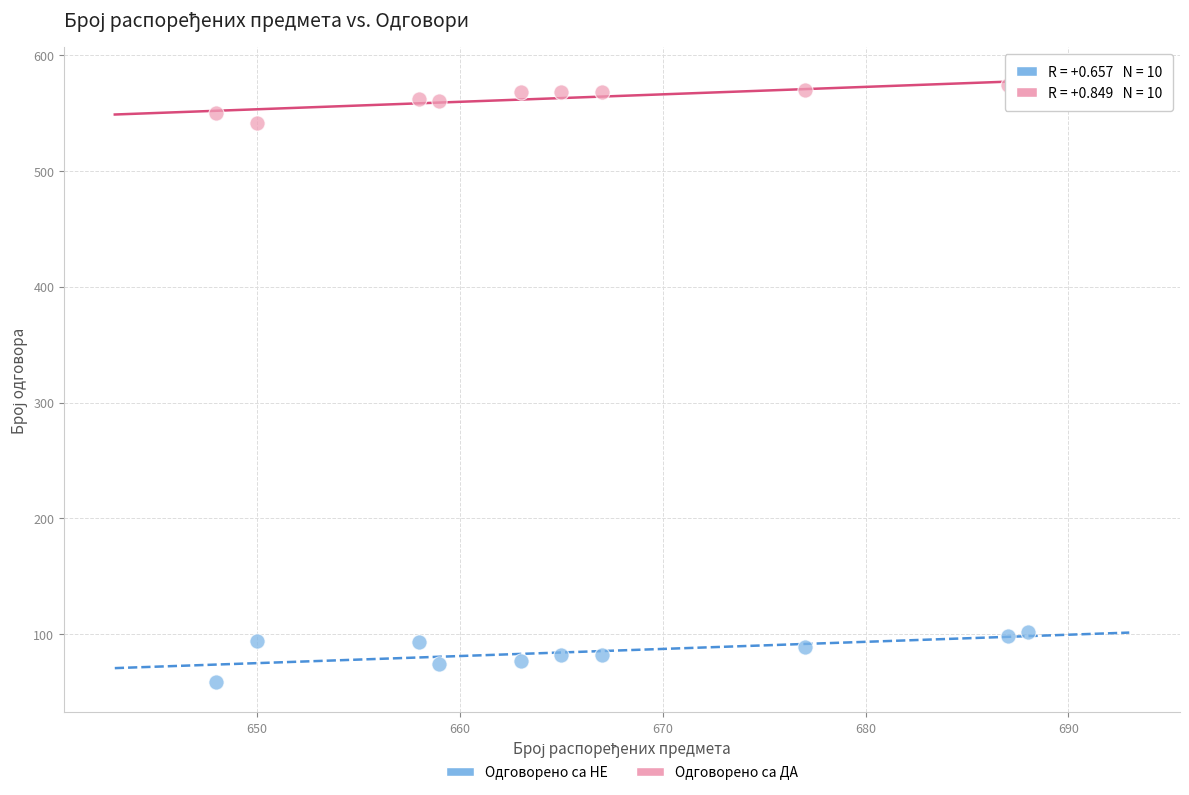

Across all data points, what is the range of Y values (max minus min)?

515